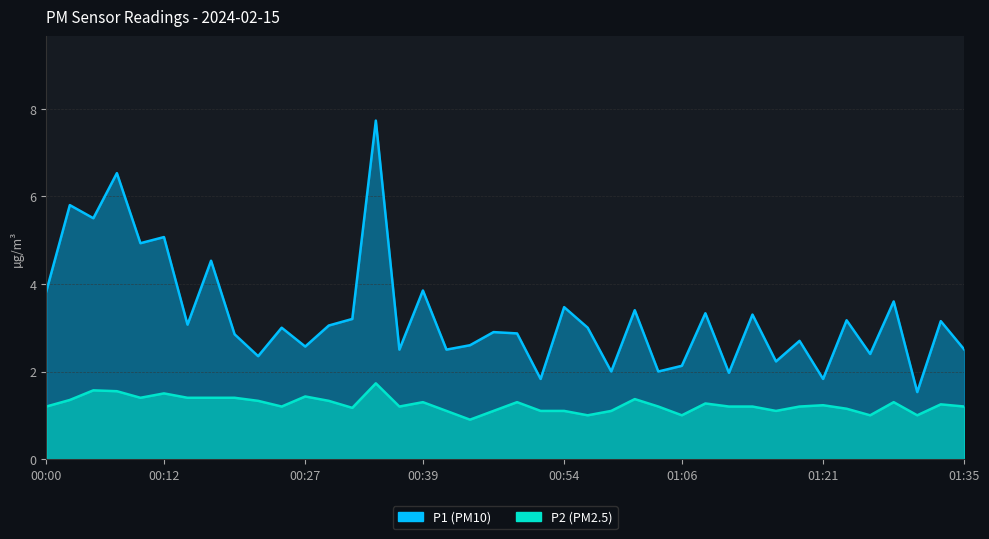

List the labels in order of P1 value, smallest first.

01:30, 00:51, 01:21, 01:11, 00:59, 01:04, 01:06, 01:16, 00:22, 01:25, 00:37, 00:42, 01:35, 00:27, 00:44, 01:18, 00:20, 00:49, 00:47, 00:25, 00:56, 00:30, 00:15, 01:33, 01:23, 00:32, 01:13, 01:08, 01:01, 00:54, 01:28, 00:00, 00:39, 00:17, 00:10, 00:12, 00:05, 00:03, 00:08, 00:34